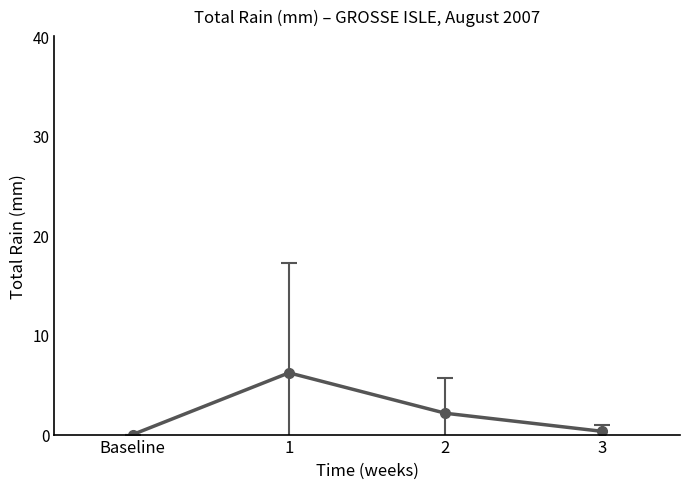

What is the change in value from Baseline to 2?

+2.1